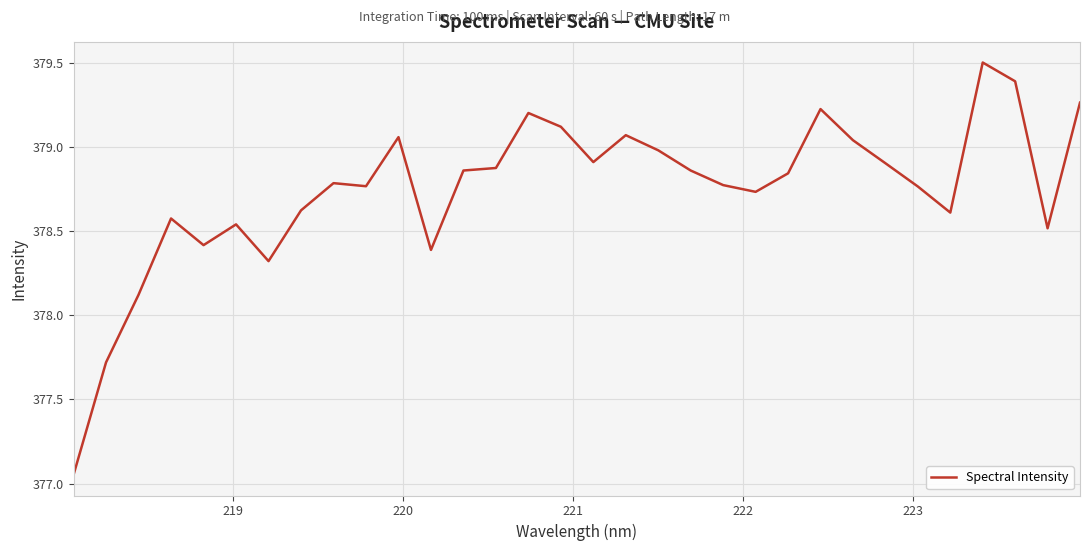

How many lines are shown in the chart?

1